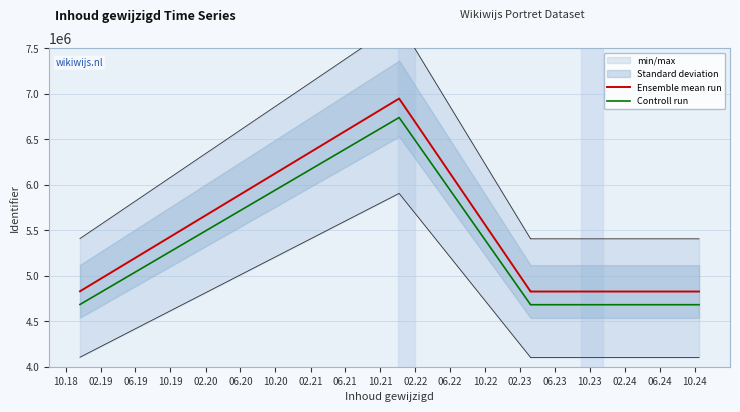

Is the value of Controll run at 10.19 greater than the value of Ensemble mean run at 10.20?

No